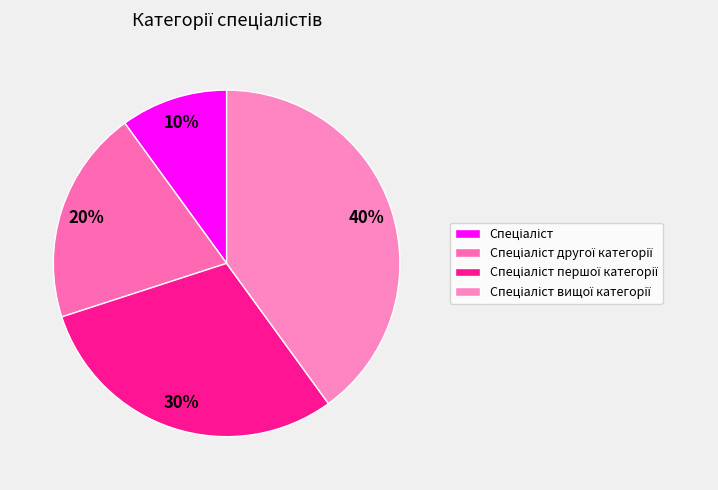

Count the number of slices in the pie.

4